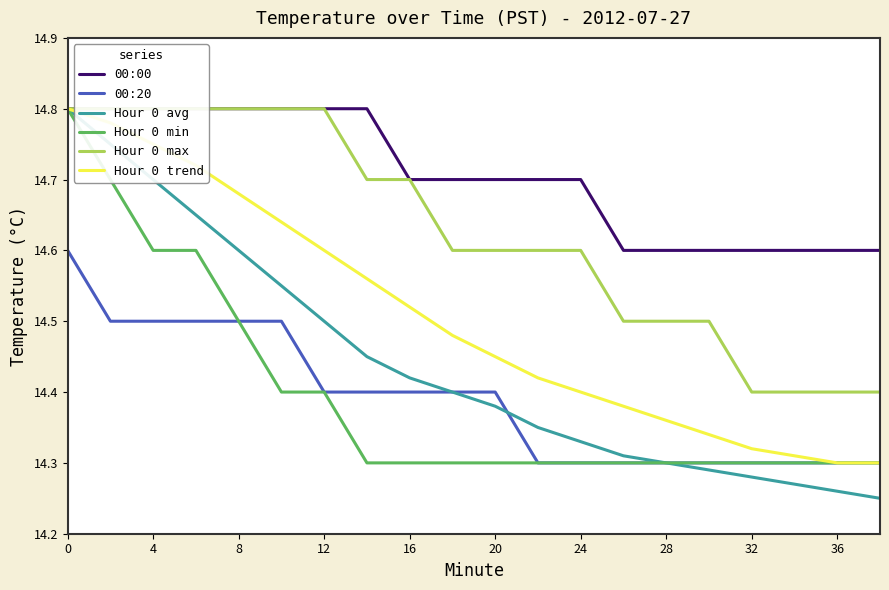

The value of 00:20 at 4 is 6.7. True or false?

False